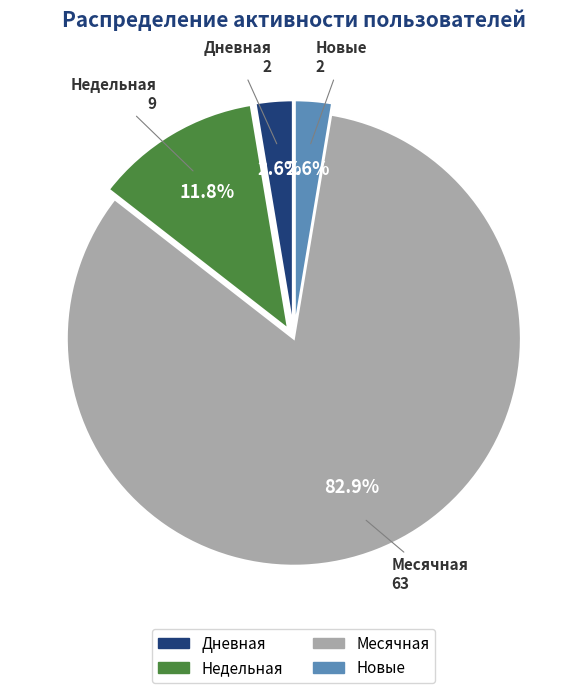

How many segments does this pie chart have?

4